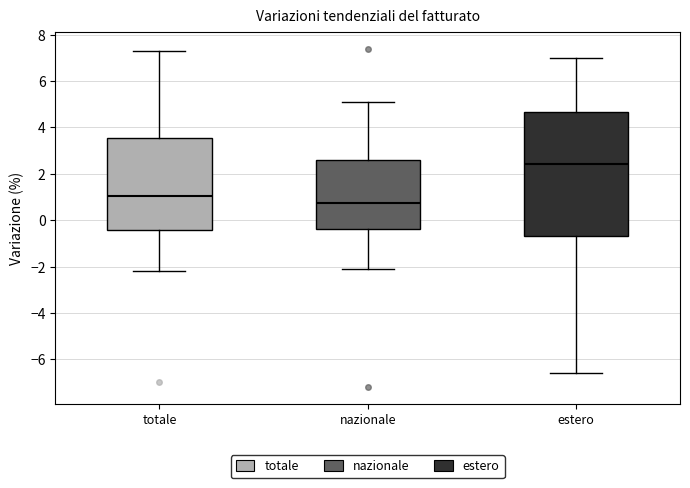

Comparing the boxes themselves (not the whiskers), which one is the tallest?

estero